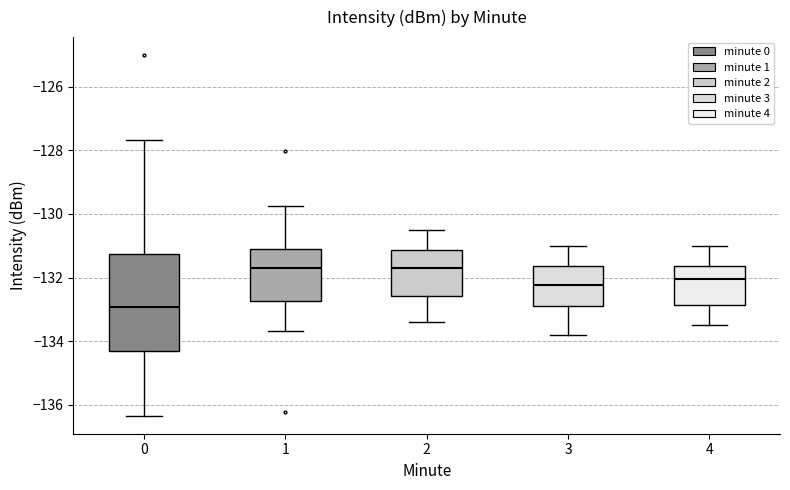

Reading left to right, transcribe this box plot: for each box, give where its median line is, the range the box spans, and where its two whiskers end, as read against the y-axis. The values are not printed on the chart, so give them approximately, as read against the axis.

0: median -133.0, box -134.2 to -131.2, whiskers -136.4 to -127.6
1: median -131.6, box -132.8 to -131.2, whiskers -133.6 to -129.8
2: median -131.6, box -132.6 to -131.2, whiskers -133.4 to -130.4
3: median -132.2, box -132.8 to -131.6, whiskers -133.8 to -131.0
4: median -132.0, box -132.8 to -131.6, whiskers -133.4 to -131.0